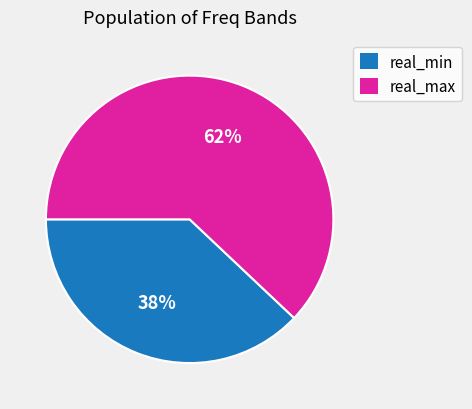

To the nearest percent, what is the difference between the largest and smallest slice percentages?

24%